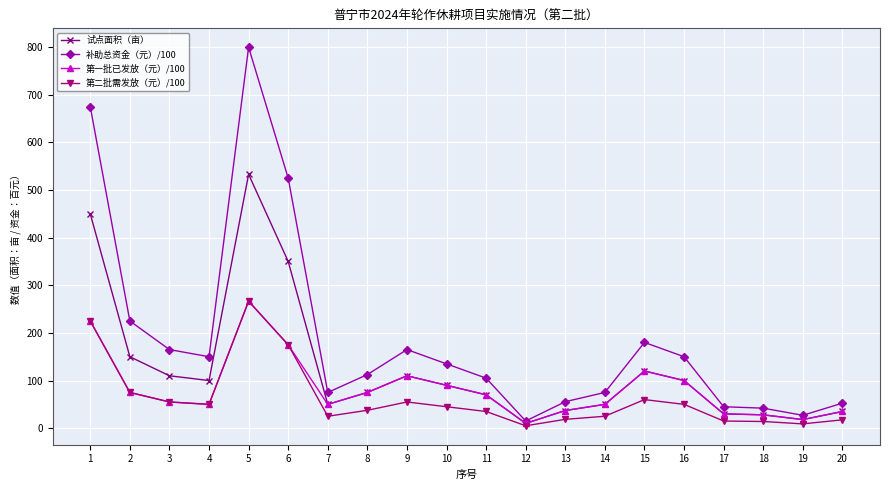

What is the highest value of the 第一批已发放（元）/100 series?

266.6